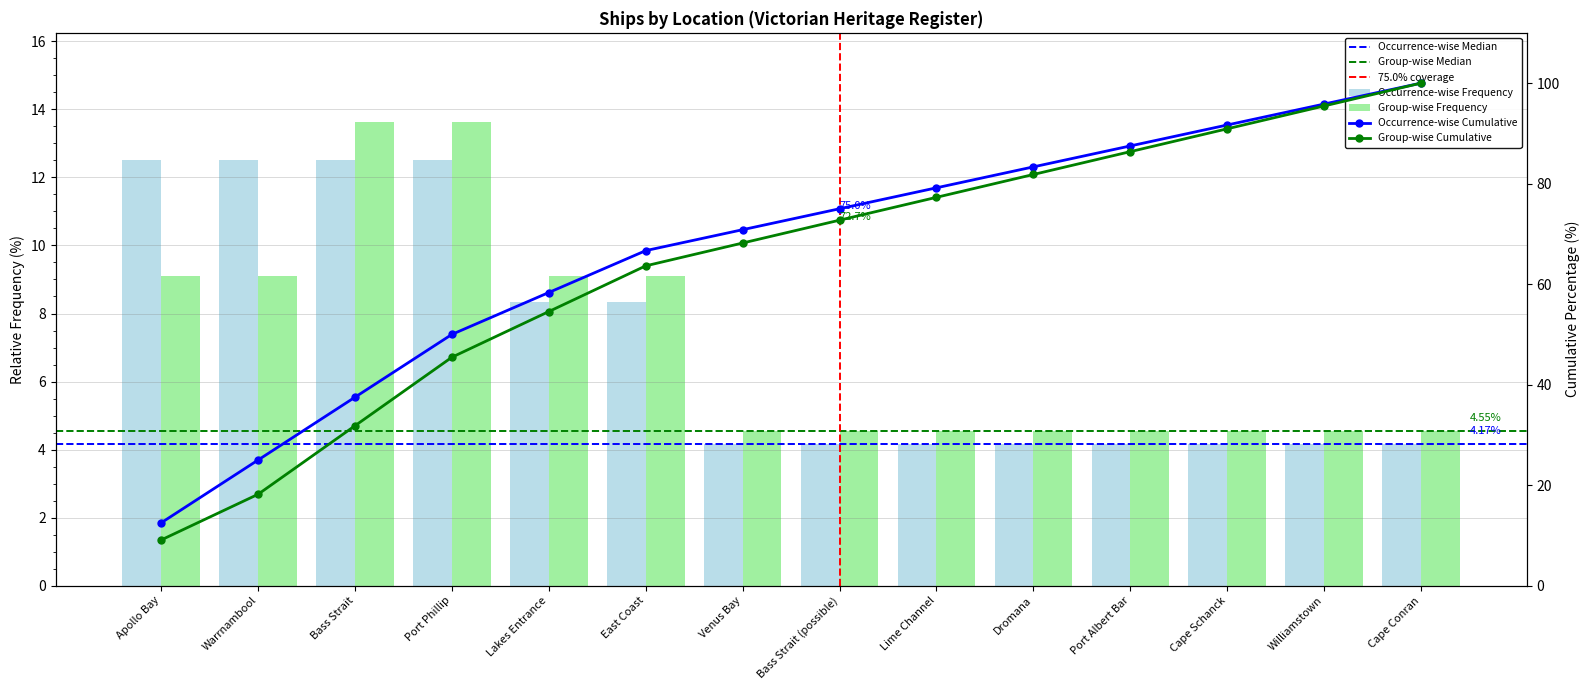

Rank the series at Bass Strait (possible) from lowest to highest value.

Occurrence-wise Frequency, Group-wise Frequency